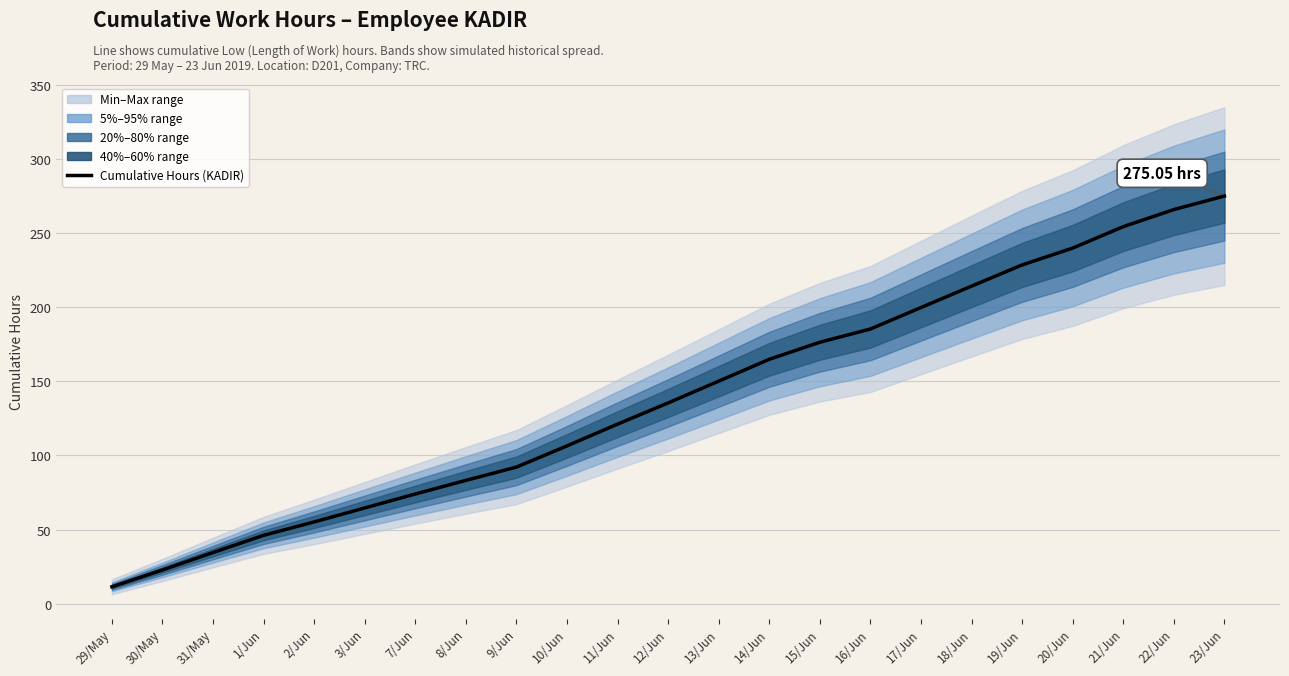

What is the greatest value displayed?

275.0